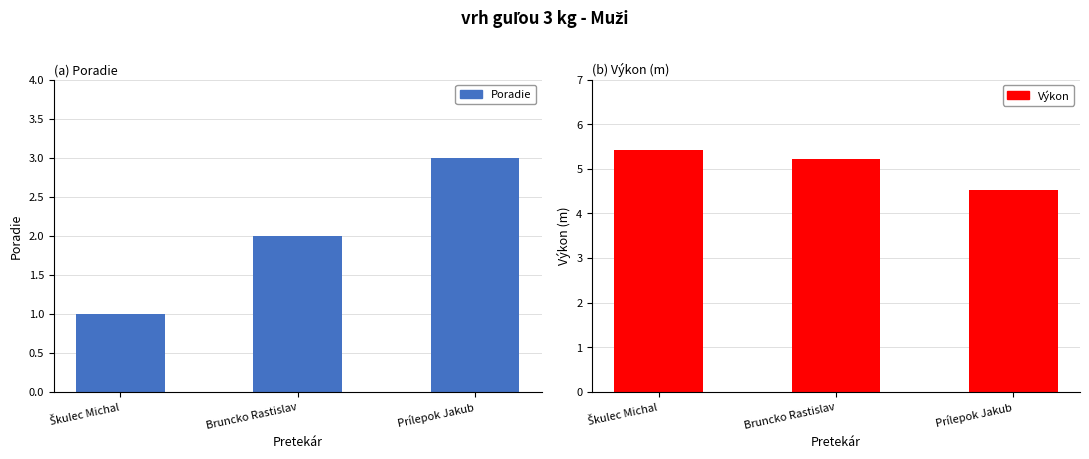

At how many categories does at least one series exceed 3?

3